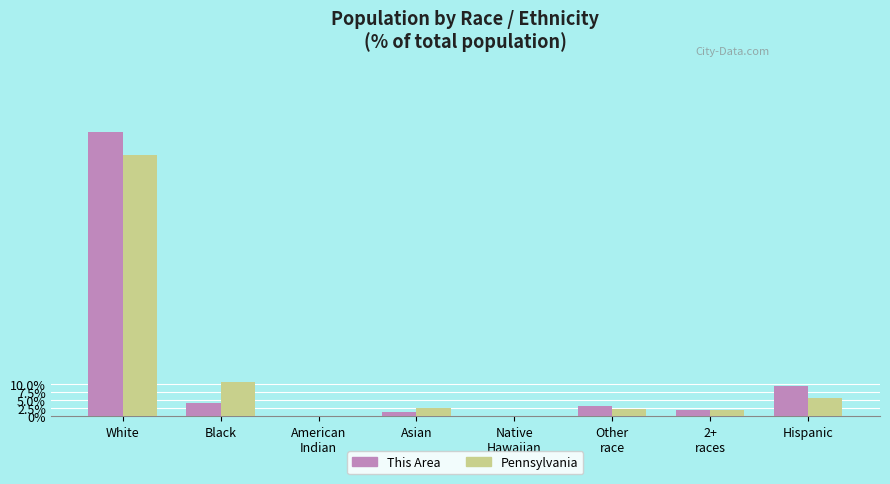

At which category is the sum across all series the highest?

White